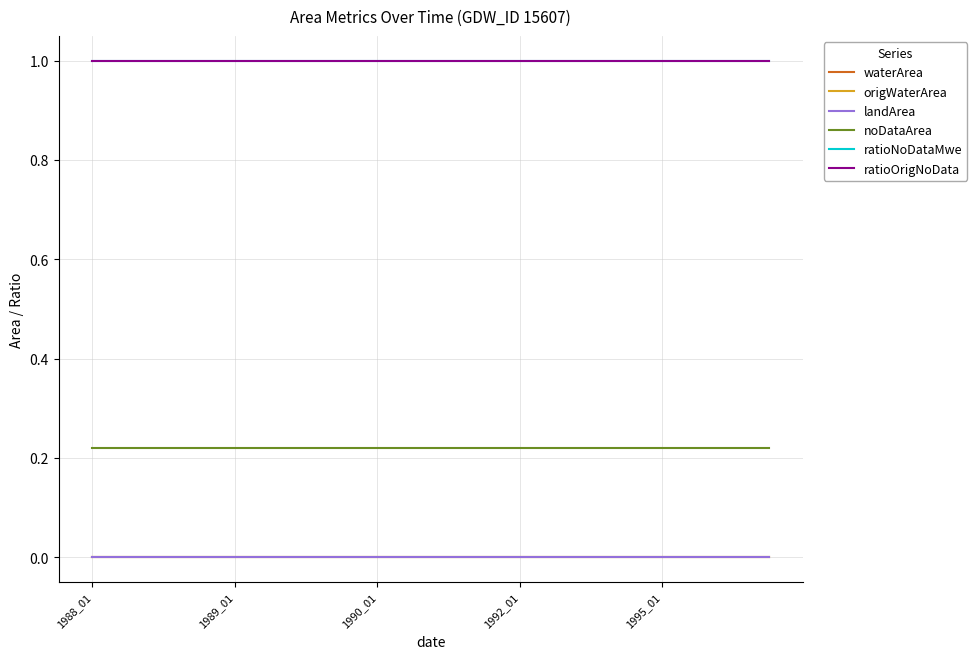

What is the label of the 8th point from the right?

1992_01